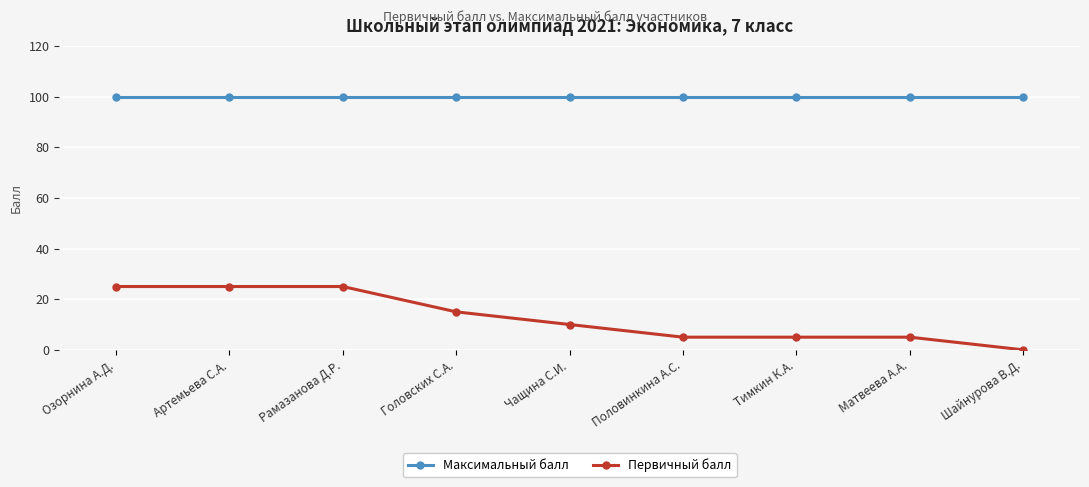

At which label does Первичный балл reach its minimum?

Шайнурова В.Д.